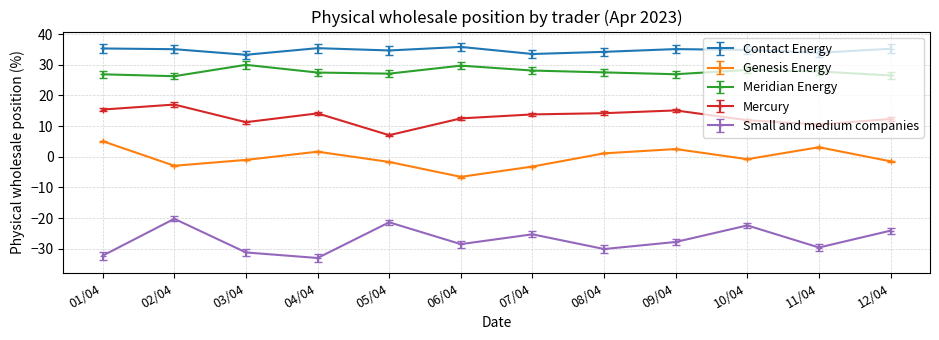

What is the minimum value shown in the chart?

-33.0